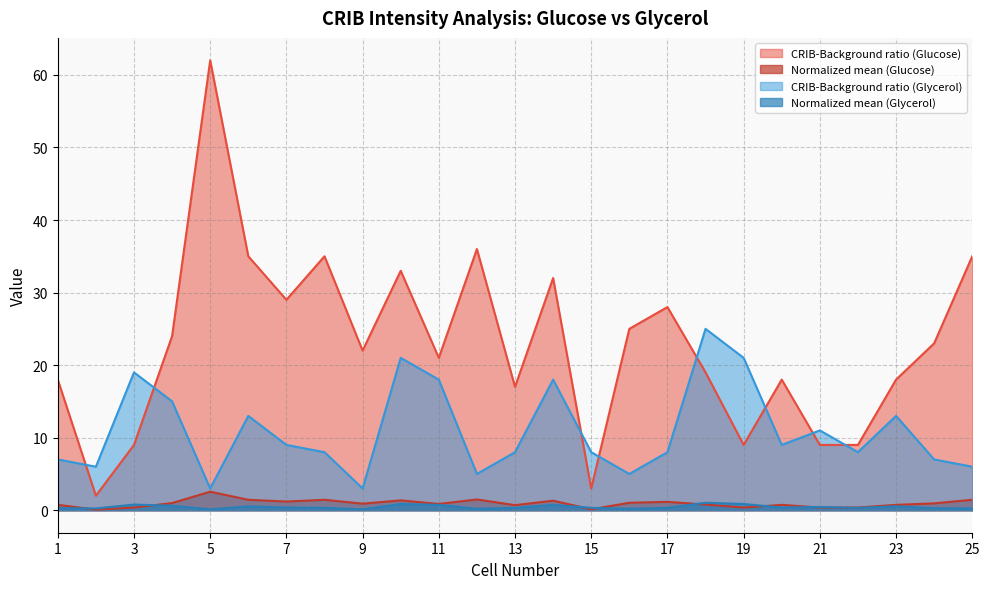

Reading right to left, transcribe all the data shown in this chart.

CRIB-Background ratio (Glucose): 35.0	23.0	18.0	9.0	9.0	18.0	9.0	19.0	28.0	25.0	3.0	32.0	17.0	36.0	21.0	33.0	22.0	35.0	29.0	35.0	62.0	24.0	9.0	2.0	18.0
Normalized mean (Glucose): 1.4	0.9	0.7	0.4	0.4	0.7	0.4	0.8	1.2	1.0	0.1	1.3	0.7	1.5	0.9	1.4	0.9	1.4	1.2	1.4	2.6	1.0	0.4	0.1	0.7
CRIB-Background ratio (Glycerol): 6.0	7.0	13.0	8.0	11.0	9.0	21.0	25.0	8.0	5.0	8.0	18.0	8.0	5.0	18.0	21.0	3.0	8.0	9.0	13.0	3.0	15.0	19.0	6.0	7.0
Normalized mean (Glycerol): 0.2	0.3	0.5	0.3	0.5	0.4	0.9	1.0	0.3	0.2	0.3	0.7	0.3	0.2	0.7	0.9	0.1	0.3	0.4	0.5	0.1	0.6	0.8	0.2	0.3